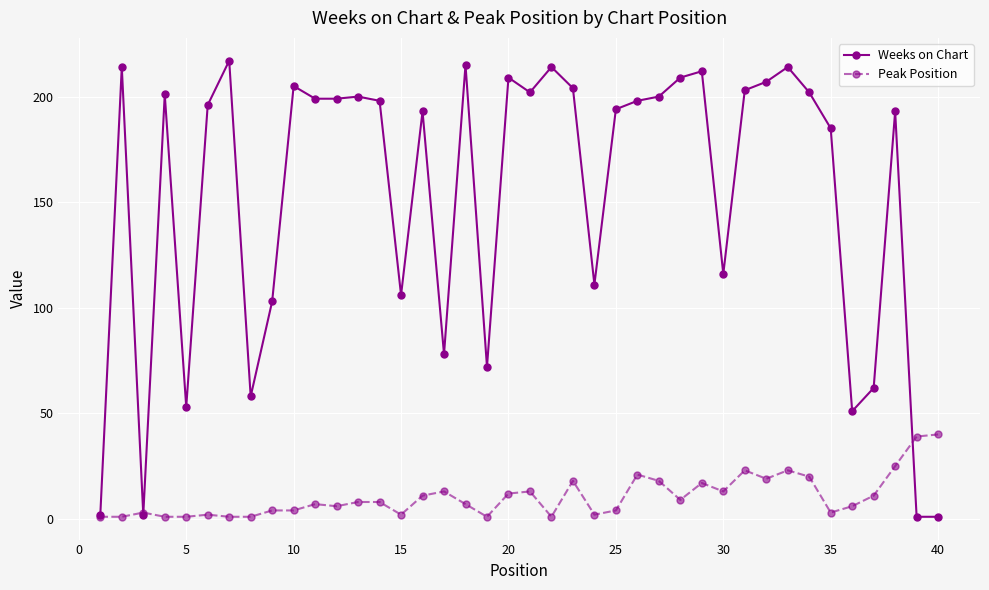

List the series in order of their overall mean, highest first.

Weeks on Chart, Peak Position